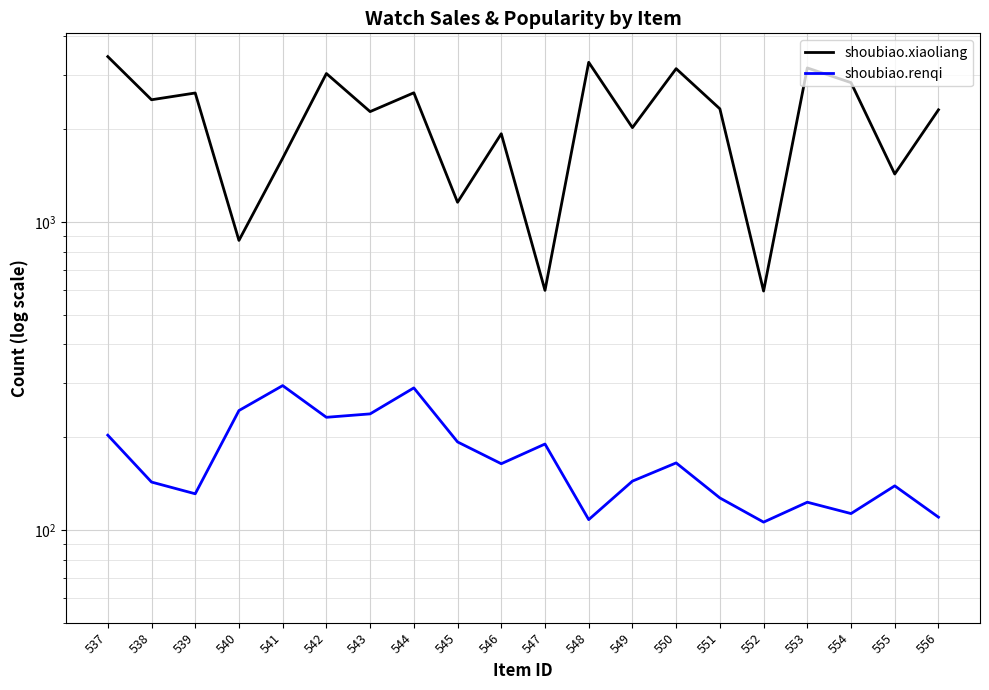

In shoubiao.xiaoliang, how many points are lower than both neighbors (excluding endpoints)?

8